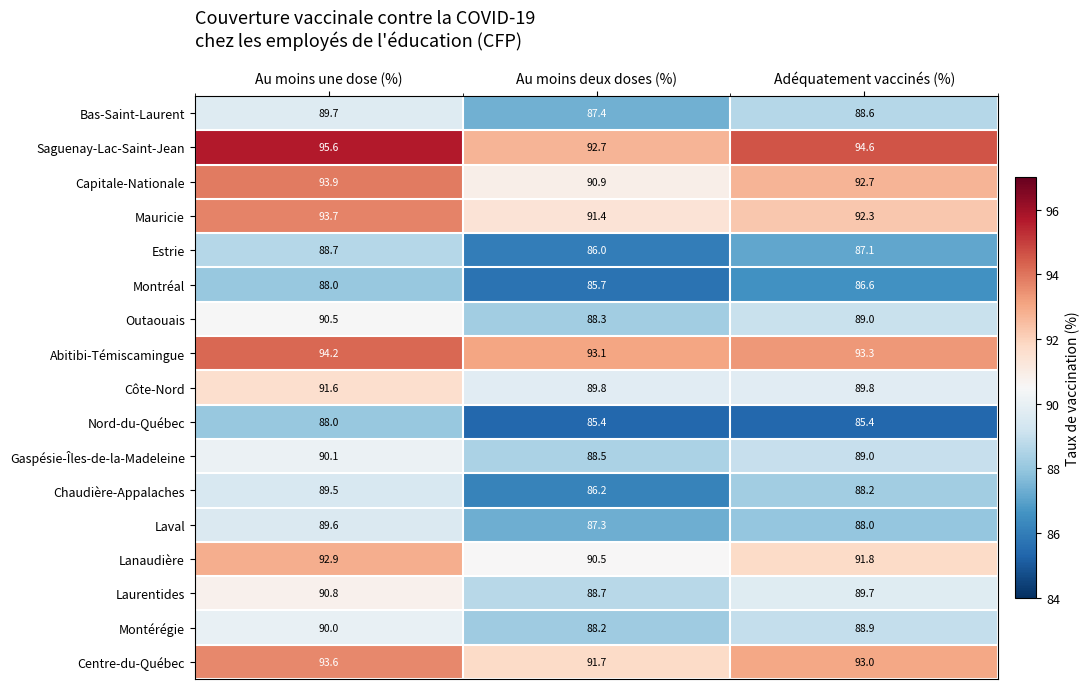

What is the spread (max minus min) of values at Adéquatement vaccinés (%)?

9.2